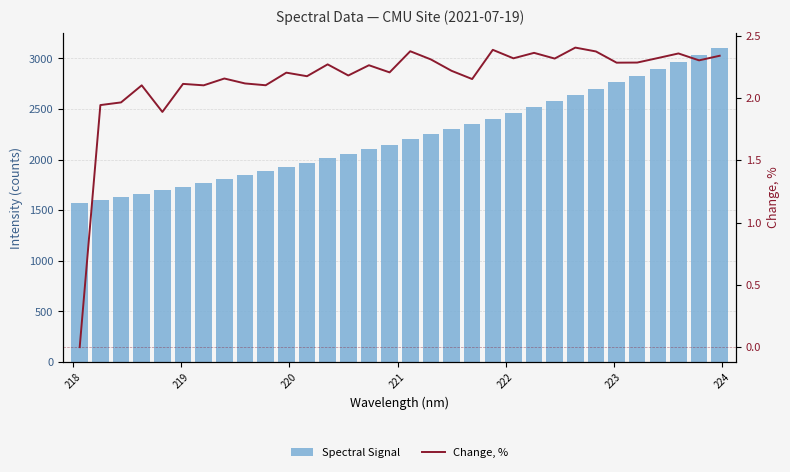

What is the value of the Change, % bar at the 23rd from the left?

2.4